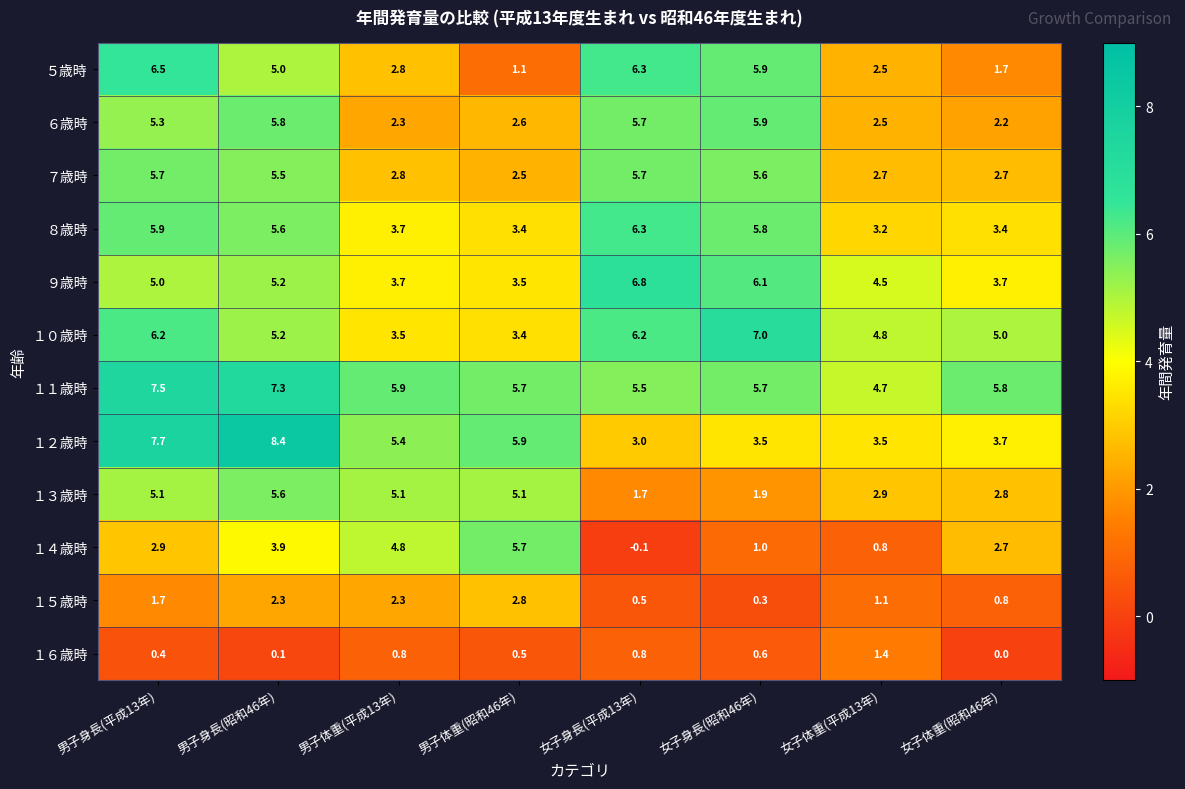

What is the approximate value of １５歳時 at 女子身長(平成13年)?

0.5